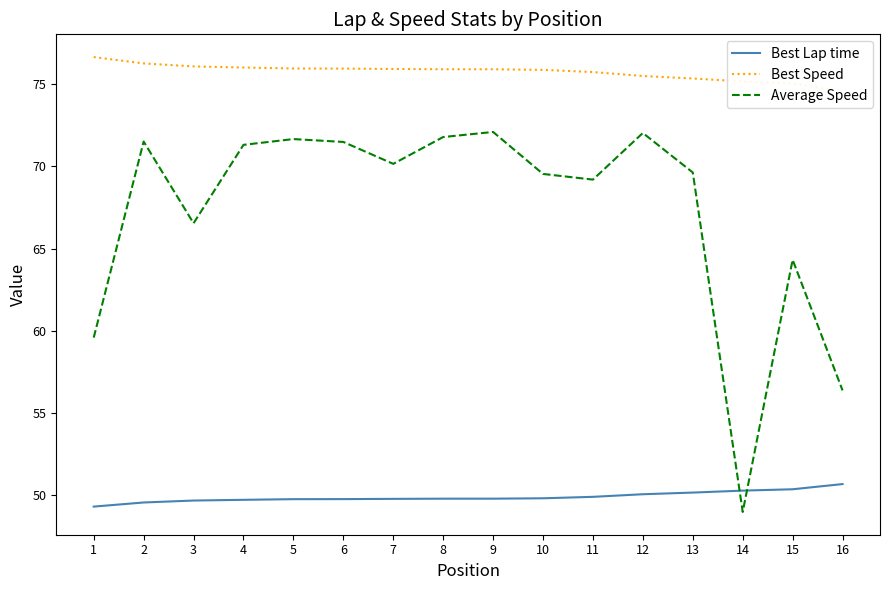

Reading right to left, list all the values displayed in this chart.

Best Lap time: 16=50.7	15=50.4	14=50.3	13=50.2	12=50.1	11=49.9	10=49.8	9=49.8	8=49.8	7=49.8	6=49.8	5=49.8	4=49.7	3=49.7	2=49.6	1=49.3
Best Speed: 16=74.6	15=75.0	14=75.2	13=75.3	12=75.5	11=75.7	10=75.9	9=75.9	8=75.9	7=75.9	6=75.9	5=75.9	4=76.0	3=76.1	2=76.3	1=76.6
Average Speed: 16=56.4	15=64.3	14=49.0	13=69.6	12=72.0	11=69.2	10=69.5	9=72.1	8=71.8	7=70.2	6=71.5	5=71.7	4=71.3	3=66.5	2=71.5	1=59.6